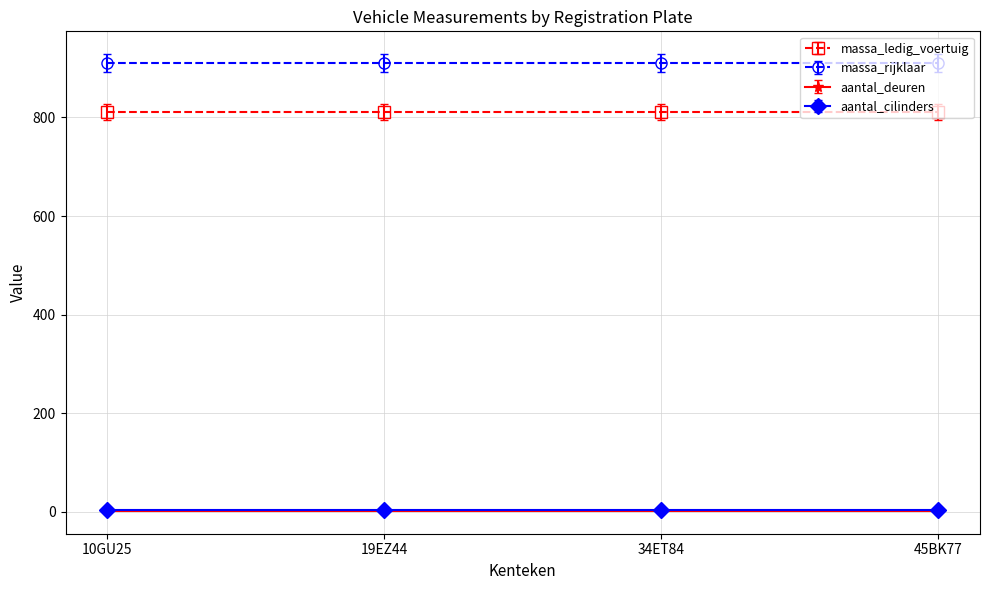

The value of aantal_deuren at 45BK77 is 2. True or false?

True